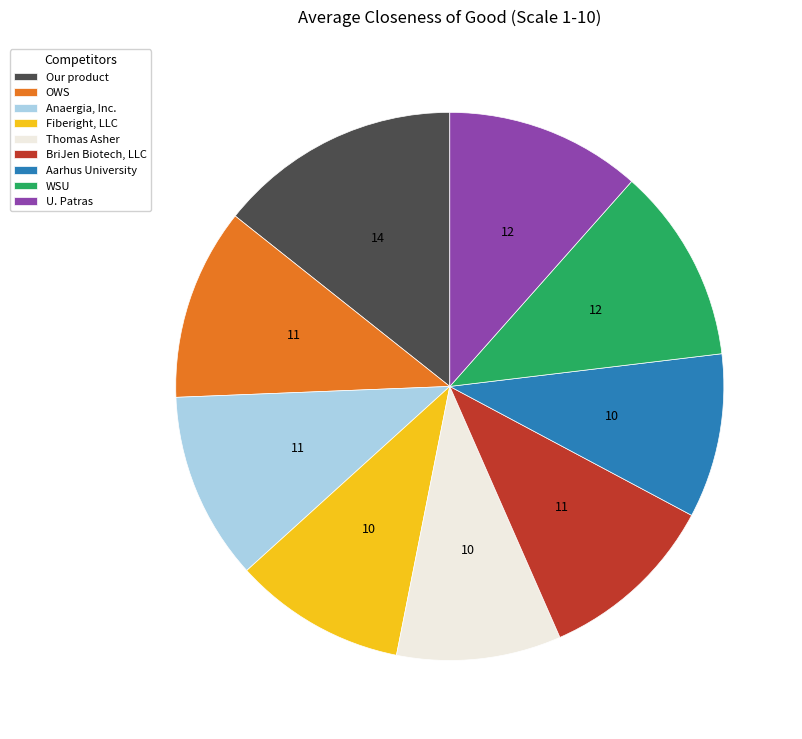

How many segments does this pie chart have?

9